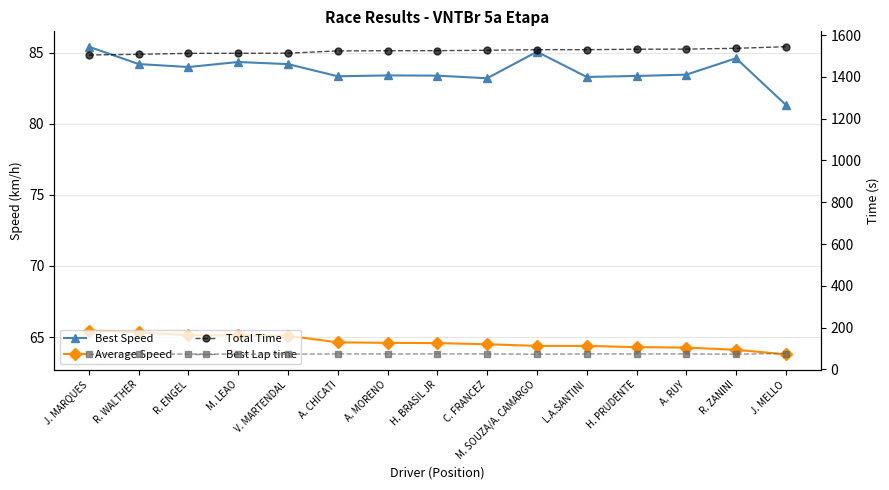

What is the sum of the Total Time values at R. ENGEL and A. CHICATI?

3036.4